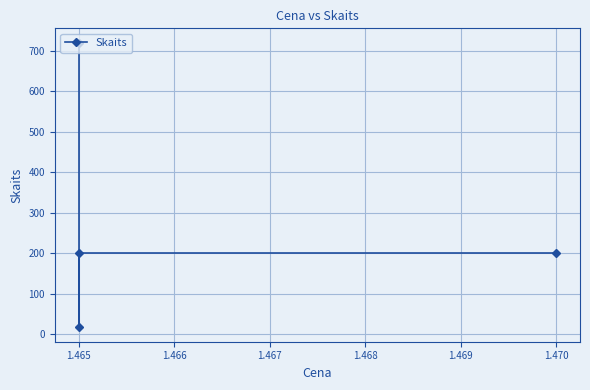

True or false: the data shows 65 at 1.465.

False